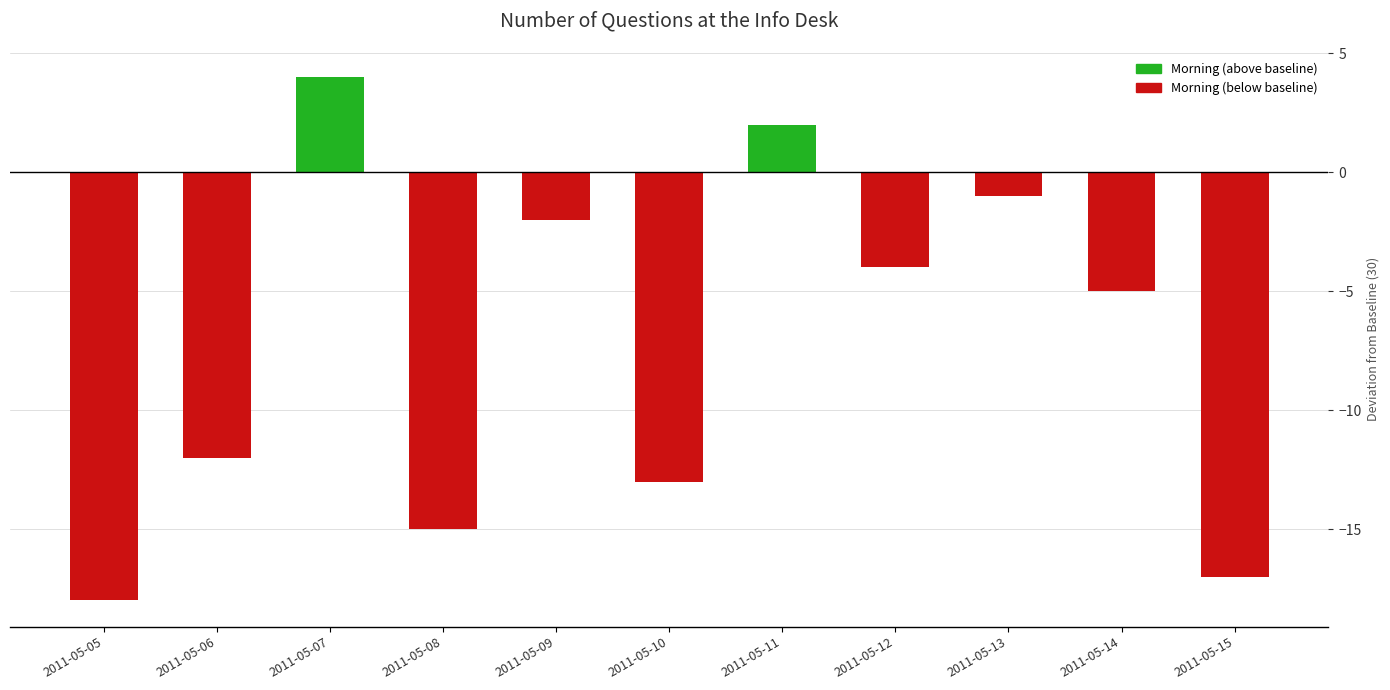

Reading right to left, what are all the values shown in this chart?

2011-05-15=-17	2011-05-14=-5	2011-05-13=-1	2011-05-12=-4	2011-05-11=2	2011-05-10=-13	2011-05-09=-2	2011-05-08=-15	2011-05-07=4	2011-05-06=-12	2011-05-05=-18